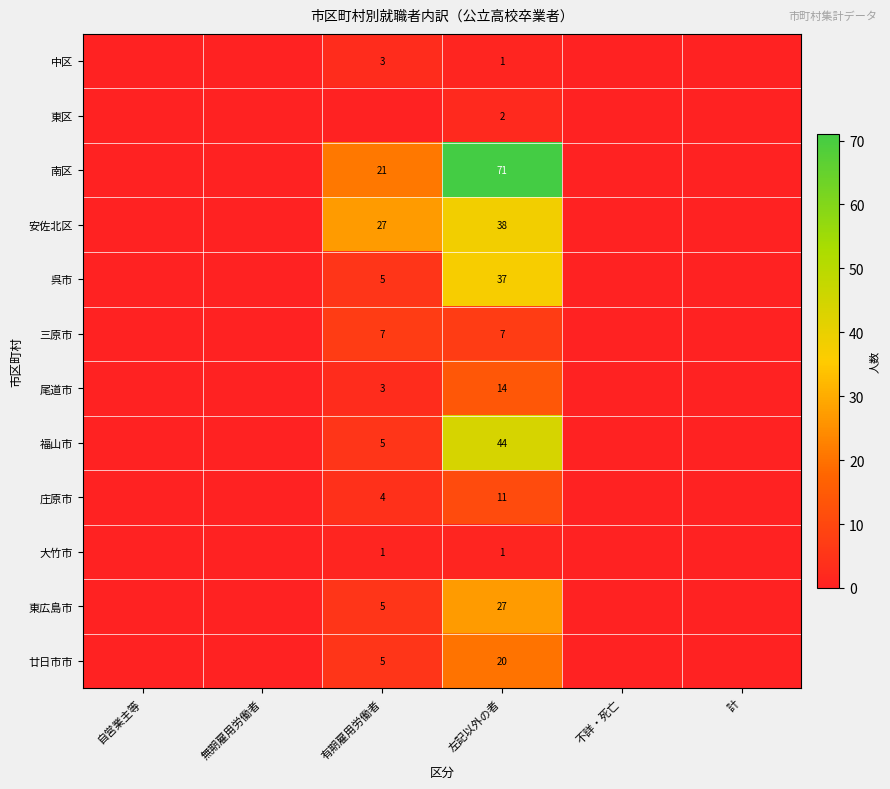

Which has a higher value, 有期雇用労働者 or 不詳・死亡?

有期雇用労働者